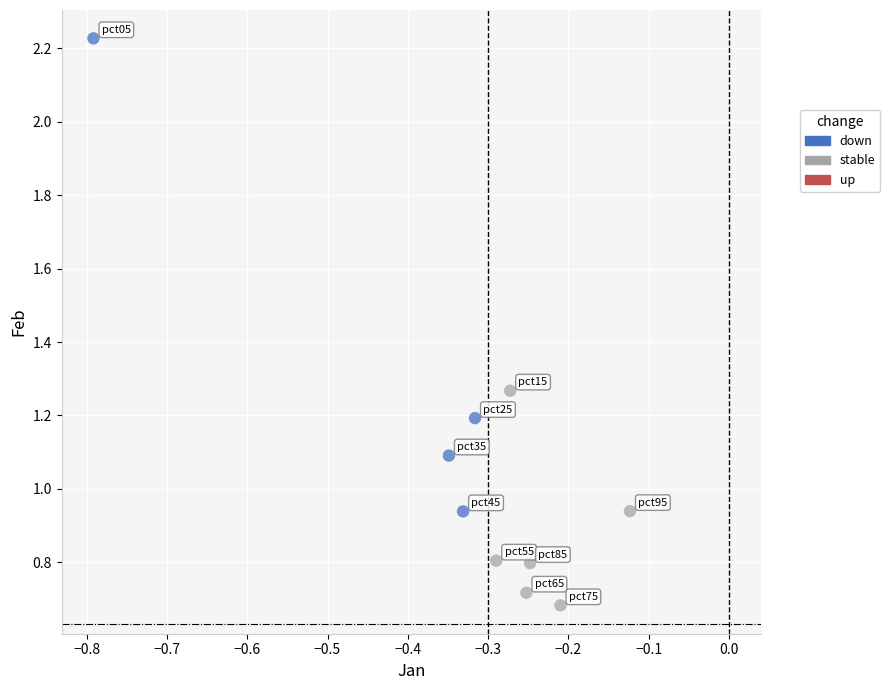

Which series contains the highest Y value?

down